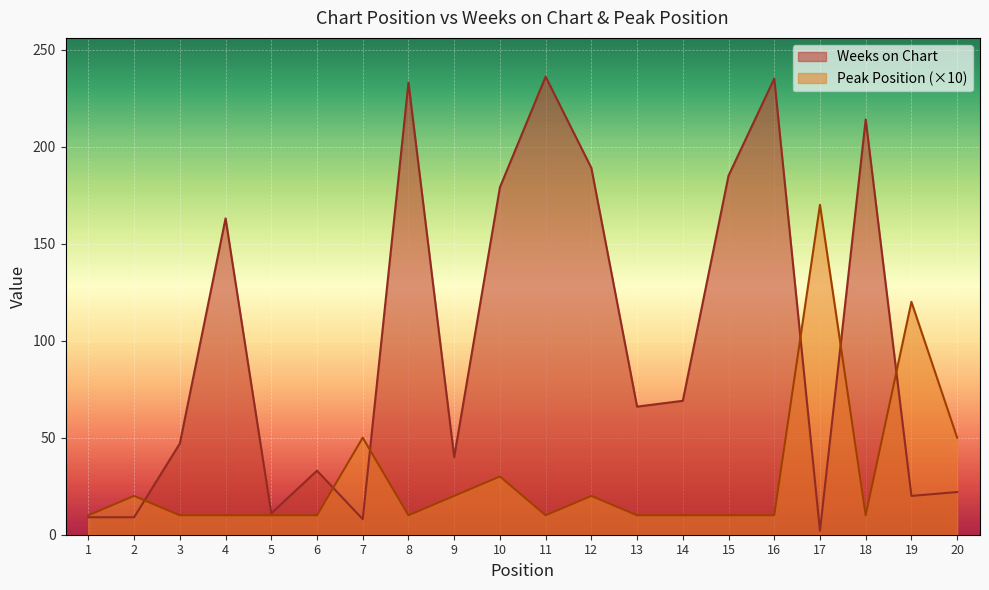

Which series has the largest total across all categories?

Weeks on Chart